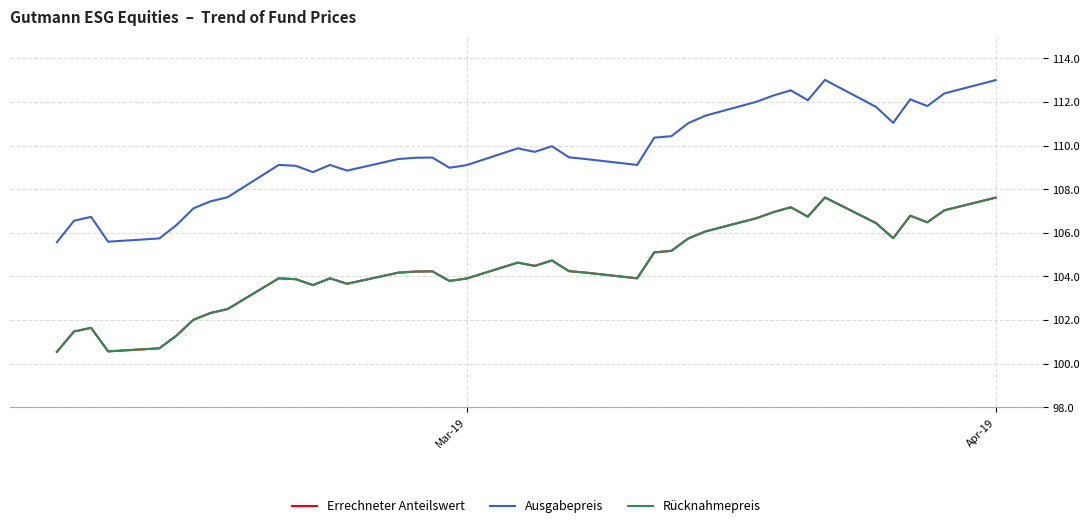

What is the minimum value shown in the chart?

100.5